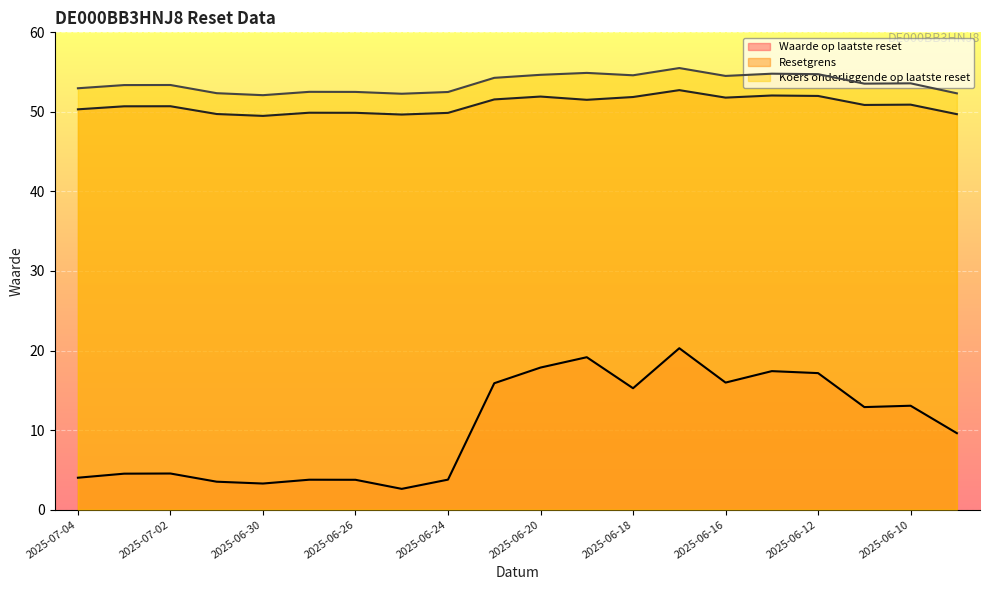

At which category does Koers onderliggende op laatste reset reach its first local peak?

2025-07-02